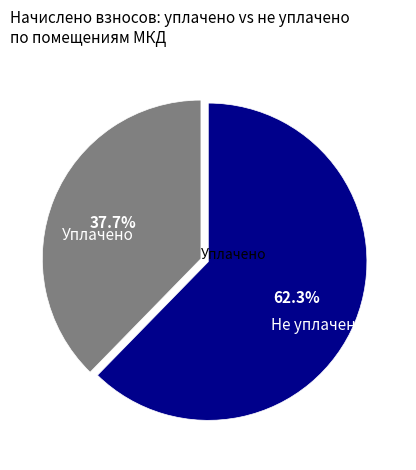

Is there a majority slice in this chart?

Yes